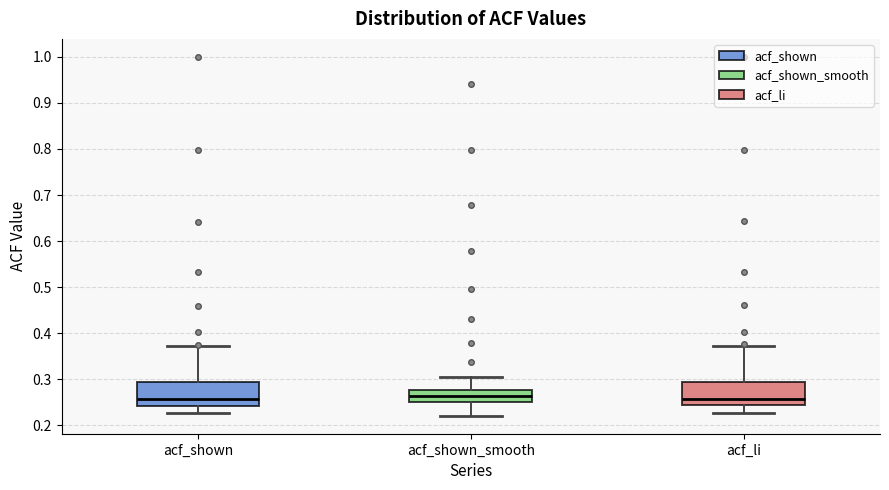

Reading left to right, transcribe this box plot: for each box, give where its median line is, the range the box spans, and where its two whiskers end, as read against the y-axis. The values are not printed on the chart, so give them approximately, as read against the axis.

acf_shown: median 0.26, box 0.24 to 0.30, whiskers 0.23 to 0.37
acf_shown_smooth: median 0.26, box 0.25 to 0.28, whiskers 0.22 to 0.31
acf_li: median 0.26, box 0.24 to 0.30, whiskers 0.23 to 0.37